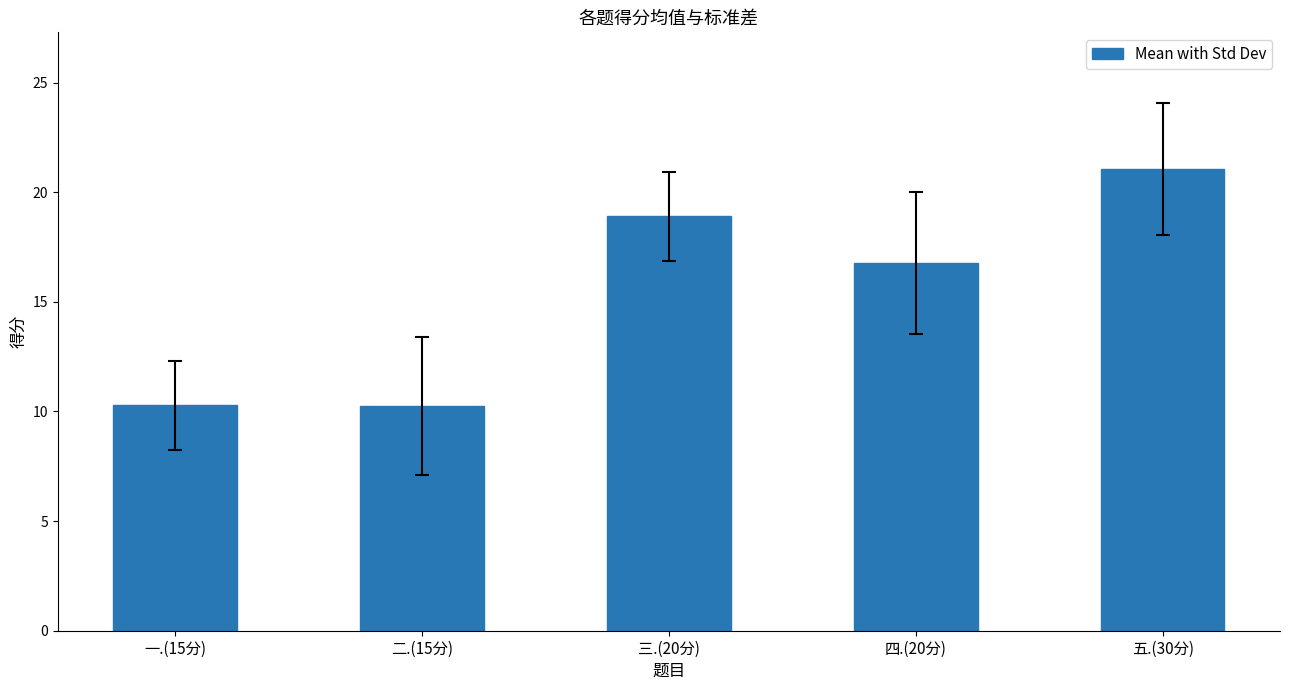

At which label is the value closest to 15?

四.(20分)